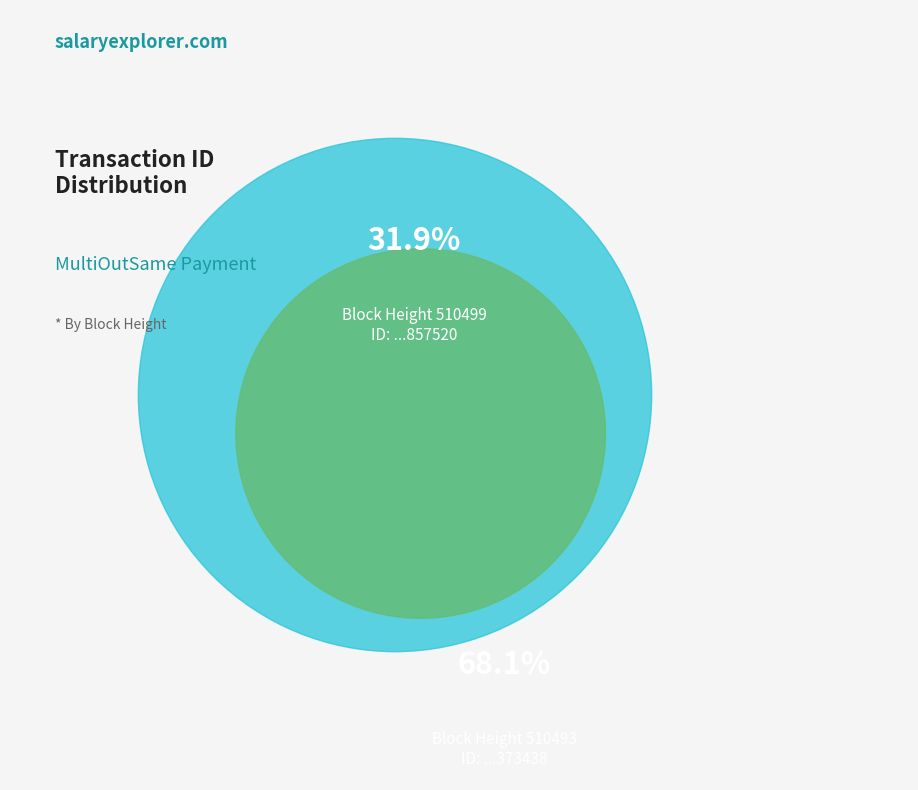

To the nearest percent, what is the combined percentage of 510499 and 510493?

100%